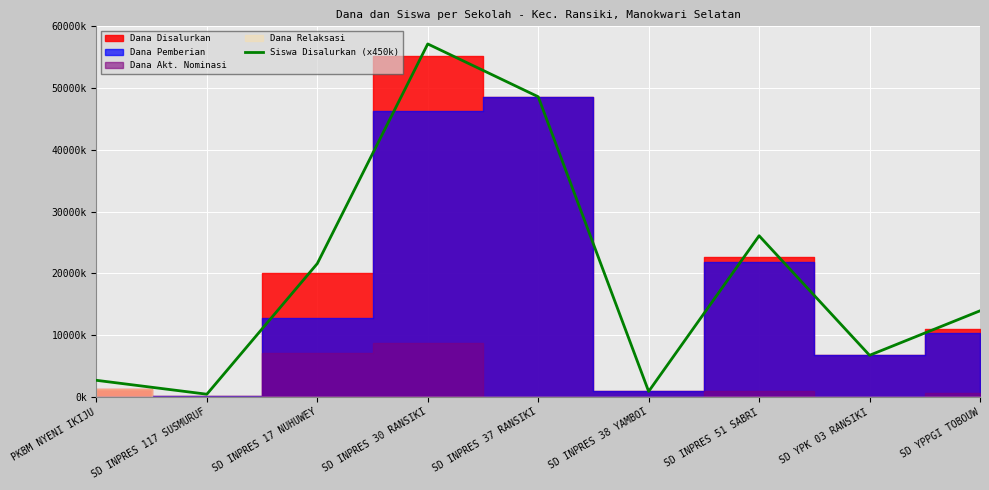

At which label does the data first exceed 13950000?

SD INPRES 17 NUHUWEY